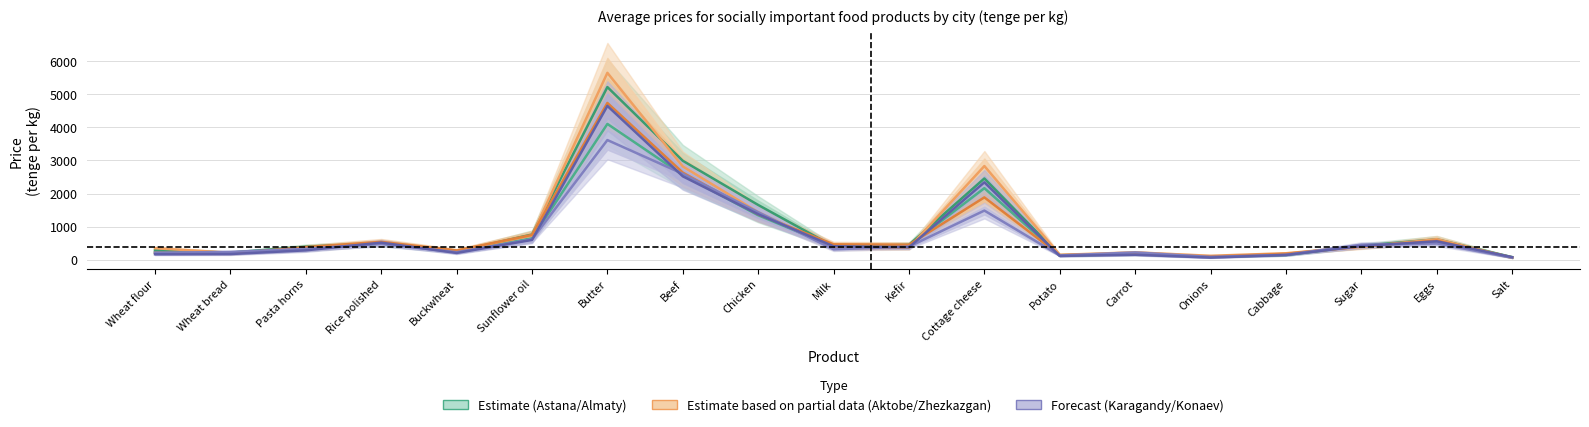

What is the difference between the maximum and minimum values in the Almaty series?

5132